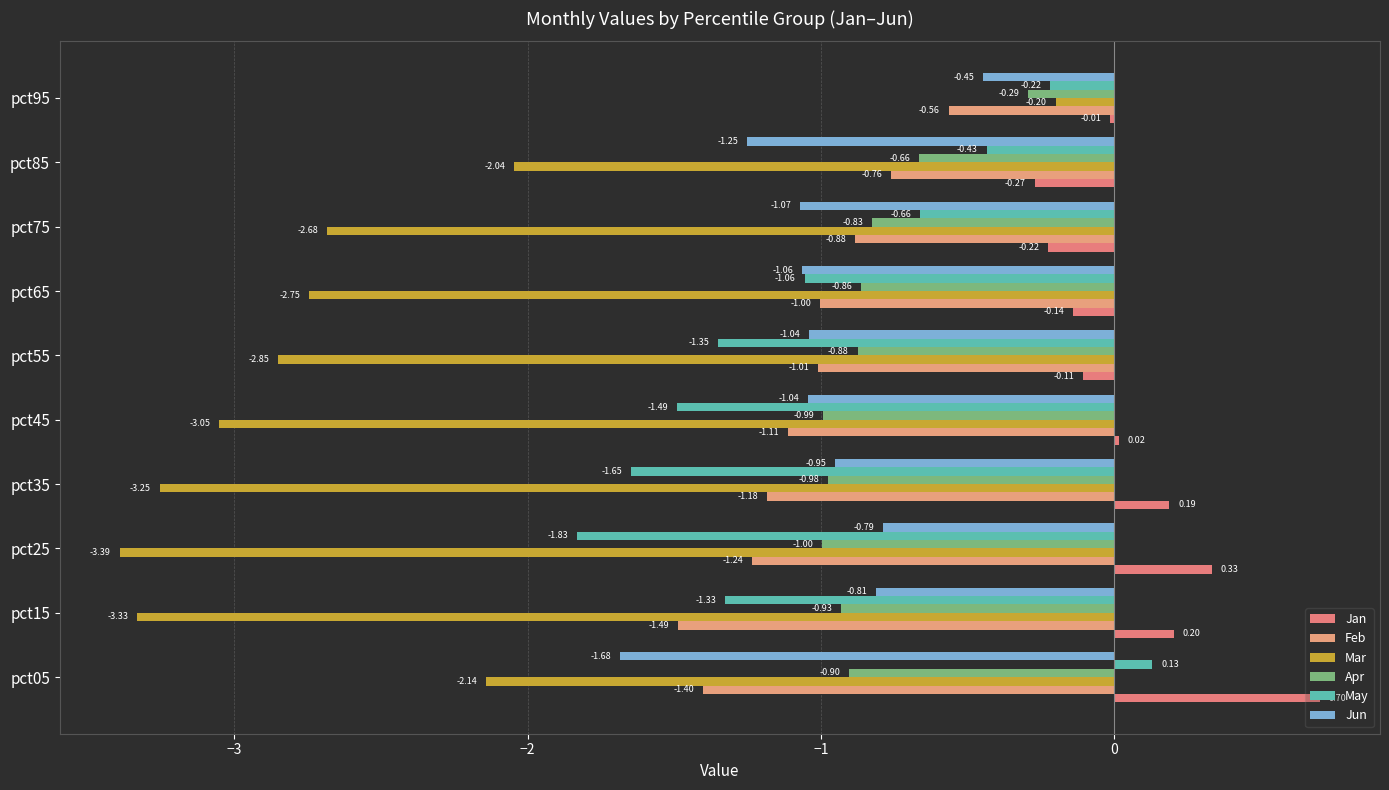

List the series in order of their peak value, lowest first.

Feb, Jun, Apr, Mar, May, Jan